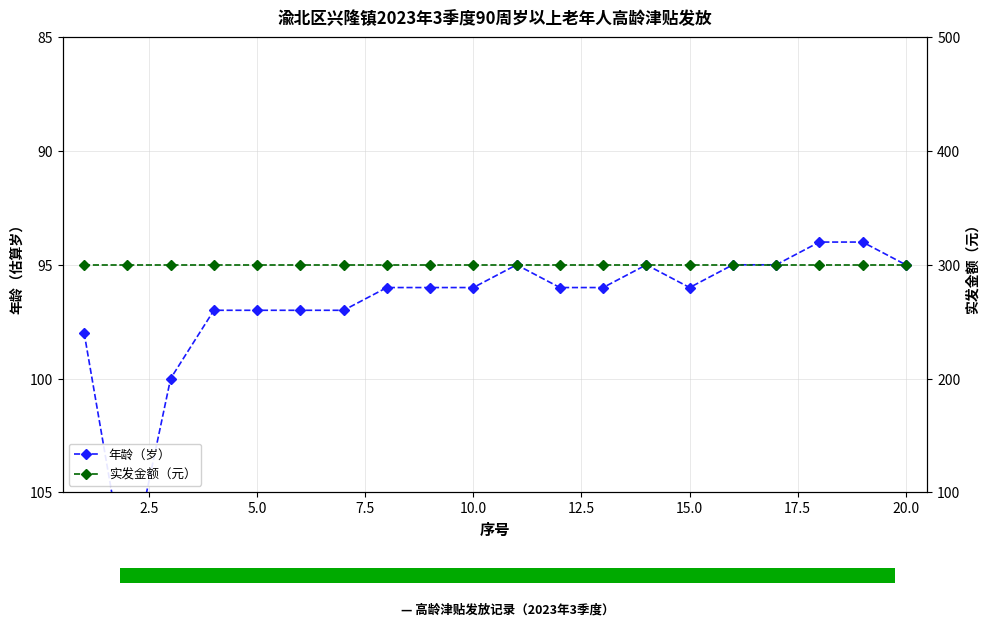

Rank the series by their average value, from highest to lowest.

实发金额（元）, 年龄（岁）